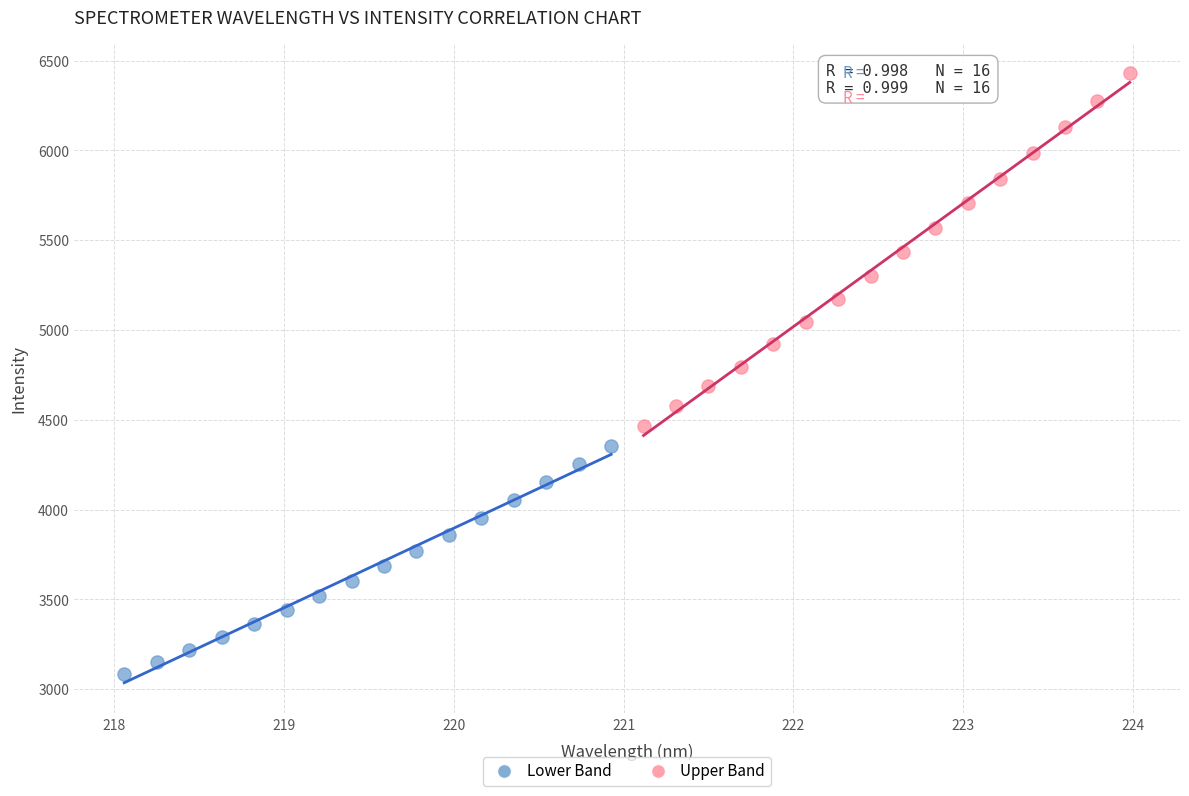

What are all the series names shown in the legend?

Lower Band, Upper Band